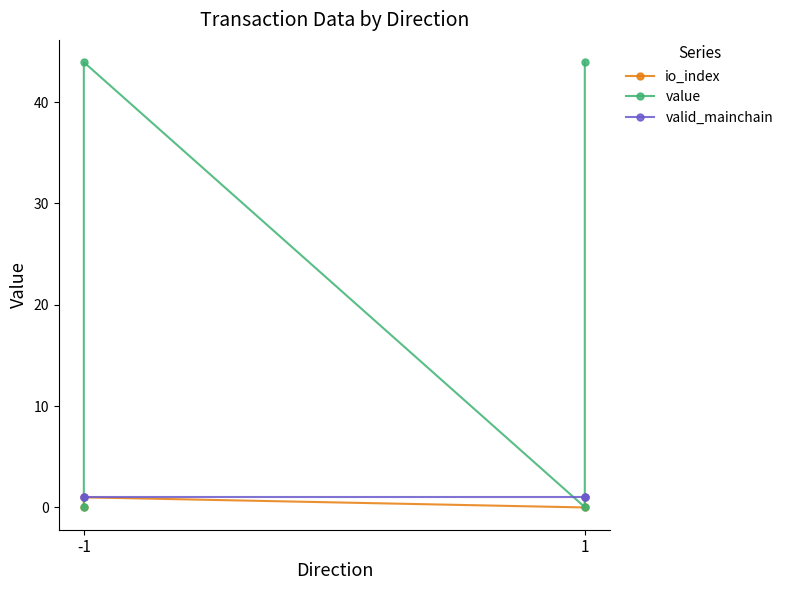

Is the value of value at -1 greater than the value of io_index at -1?

Yes